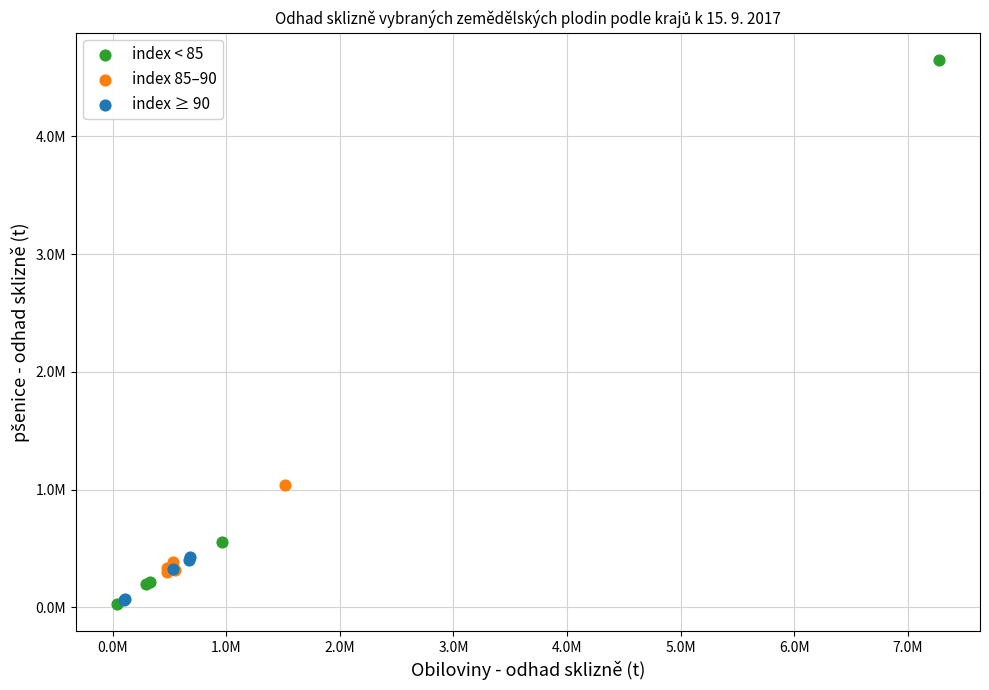

Which series contains the highest Y value?

index < 85